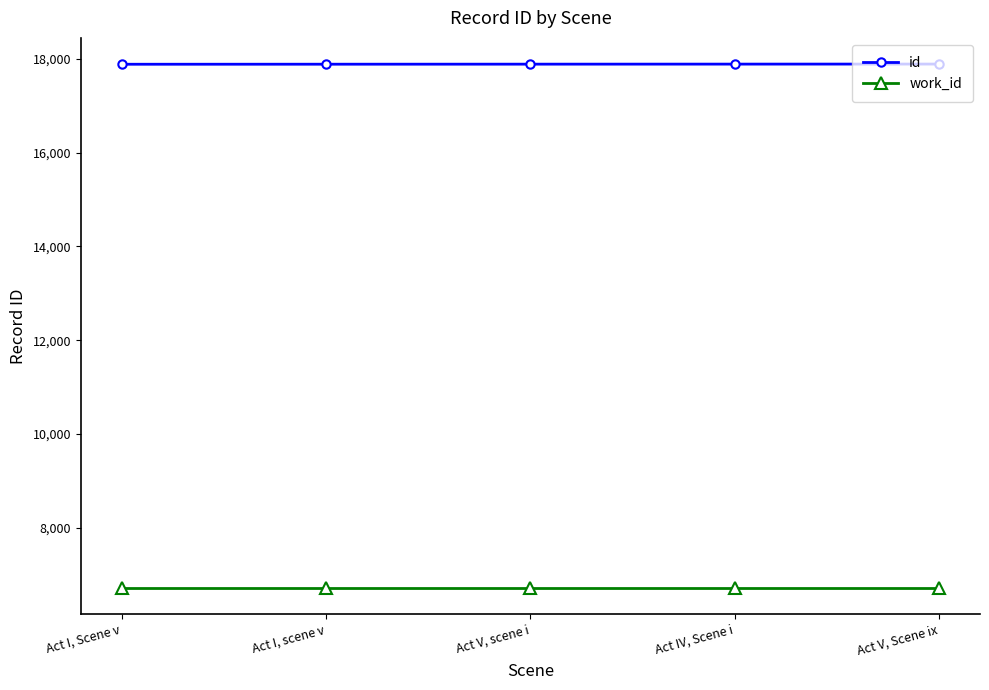

What value does the id series have at Act IV, Scene i?

17889